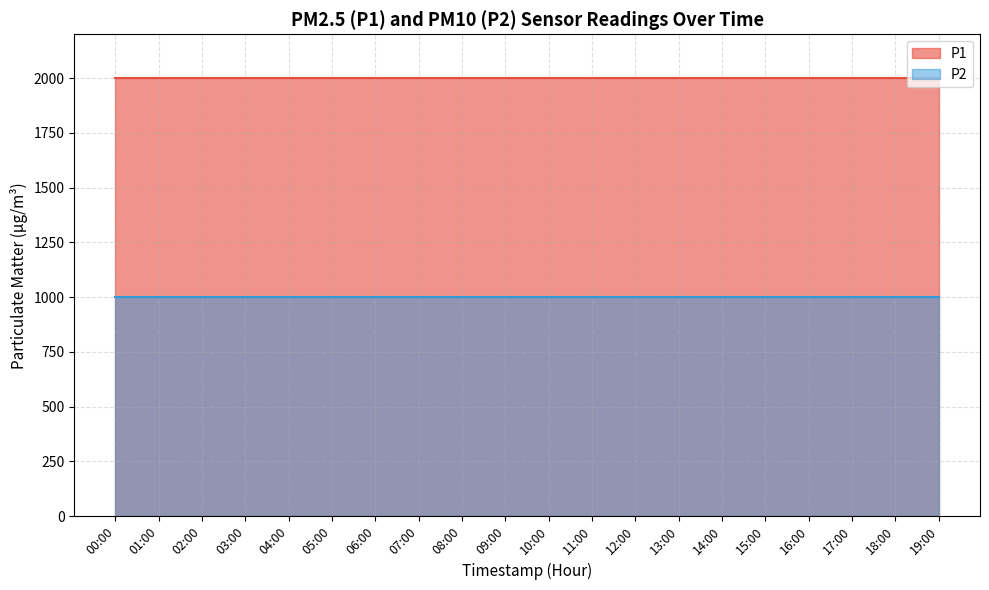

Is it true that P2 equals 277.4 at 17:00?

False